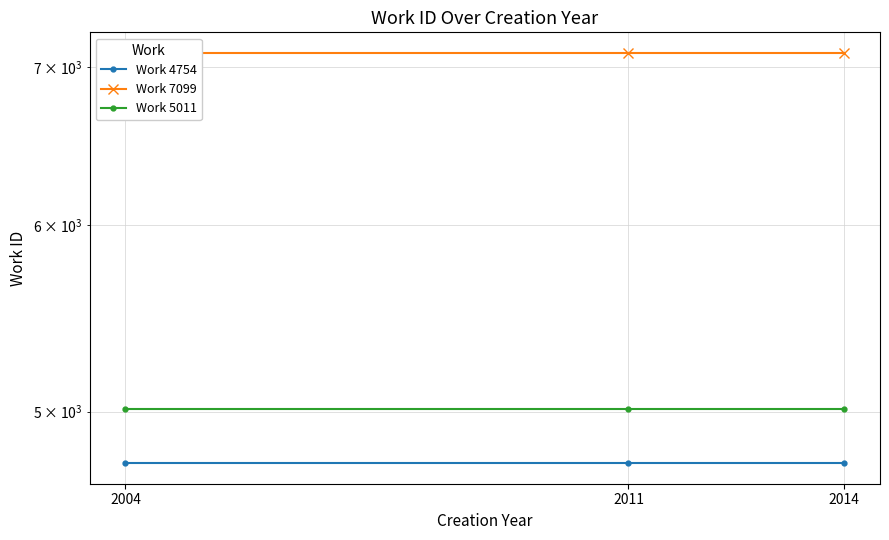

Is this an area chart (filled region under the line)?

No